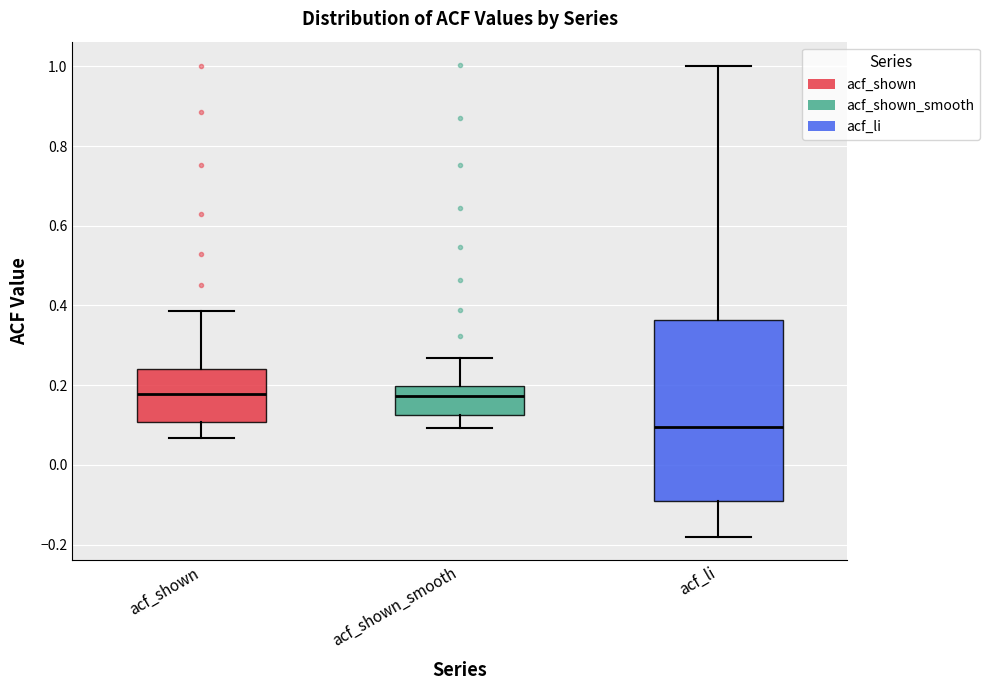

Which box is the tallest, from its lower edge to its upper edge?

acf_li